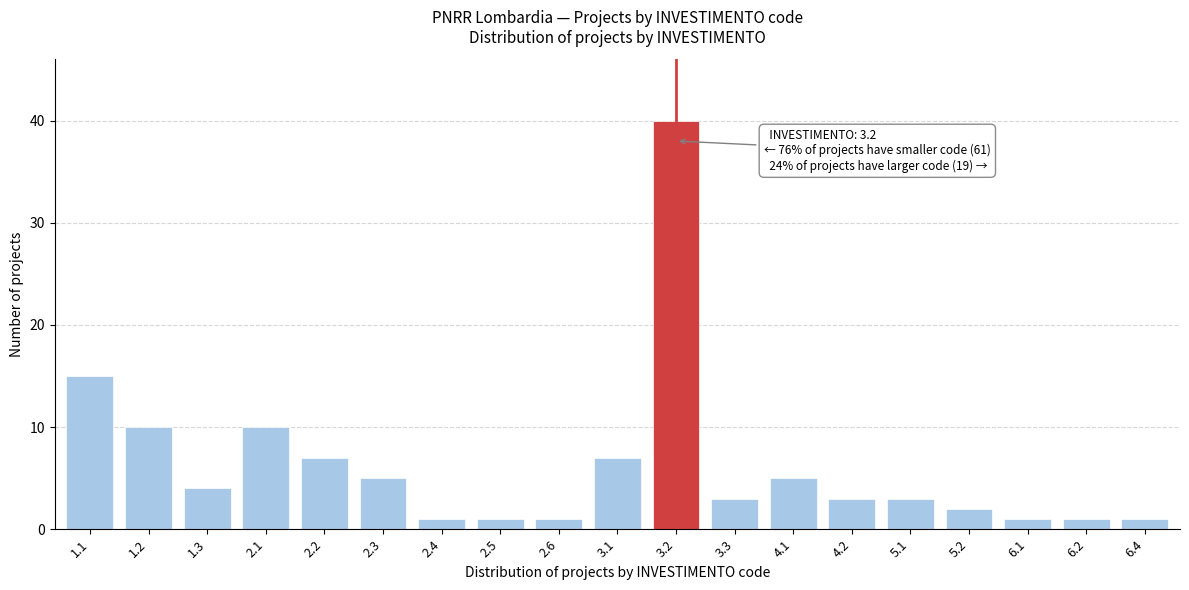

Reading right to left, list all the values displayed in this chart.

6.4=1	6.2=1	6.1=1	5.2=2	5.1=3	4.2=3	4.1=5	3.3=3	3.2=40	3.1=7	2.6=1	2.5=1	2.4=1	2.3=5	2.2=7	2.1=10	1.3=4	1.2=10	1.1=15